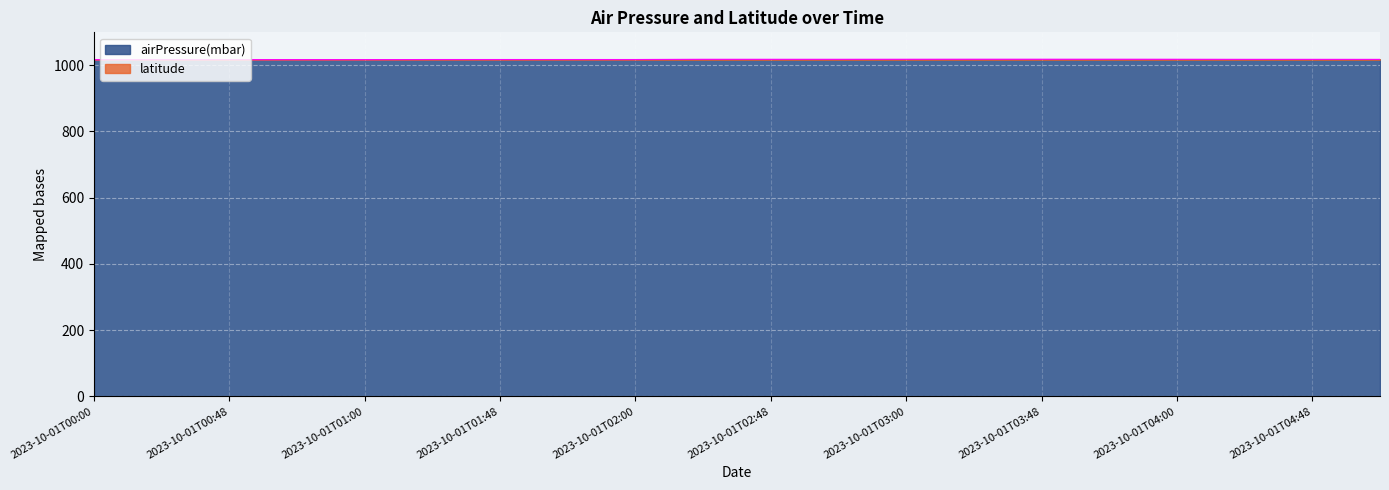

True or false: the data shows 1016.4 at 2023-10-01T00:54.

True